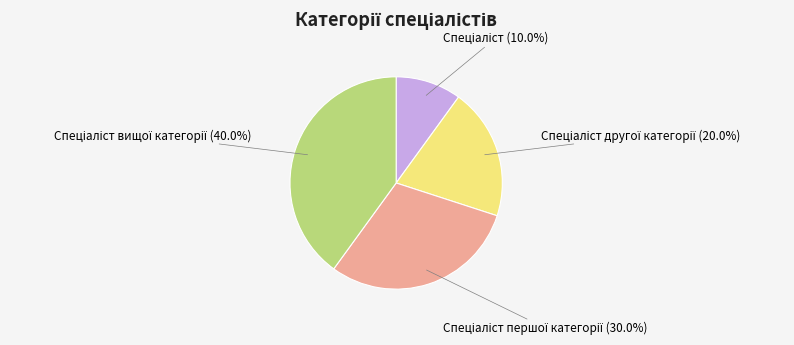

Is there any slice that represents more than half of the pie?

No